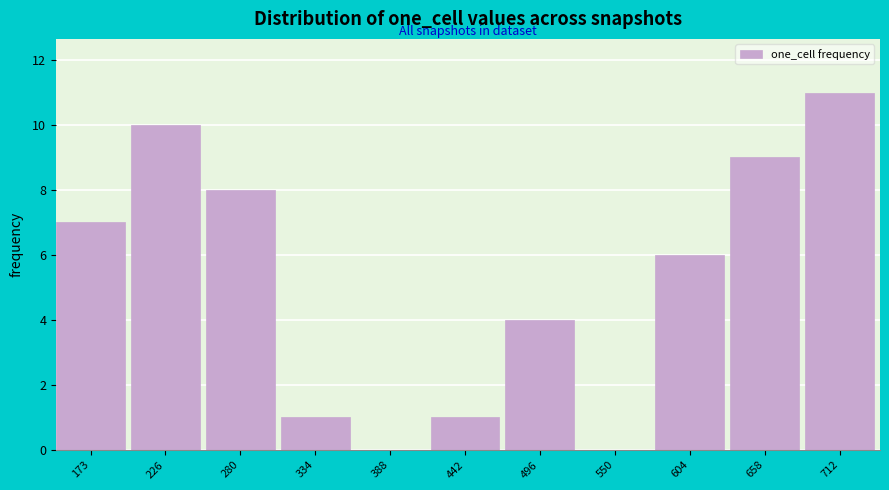

Reading left to right, list all the values displayed in this chart.

173=7	226=10	280=8	334=1	388=0	442=1	496=4	550=0	604=6	658=9	712=11